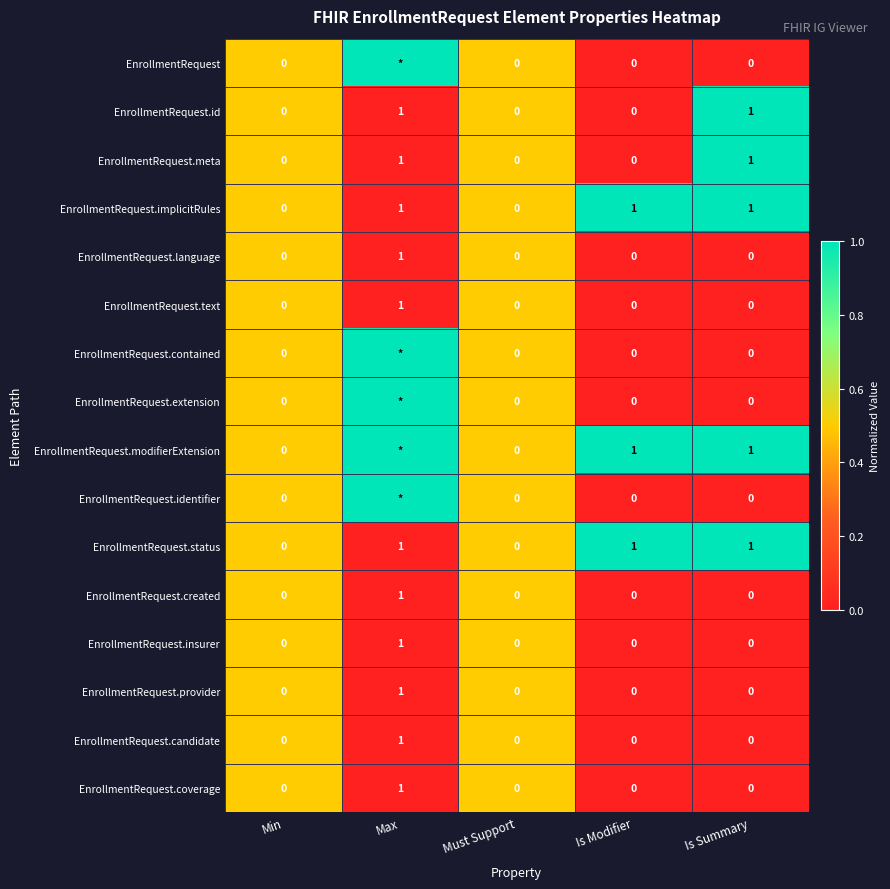

Is the value of EnrollmentRequest.contained at Is Modifier greater than the value of EnrollmentRequest.meta at Is Summary?

No